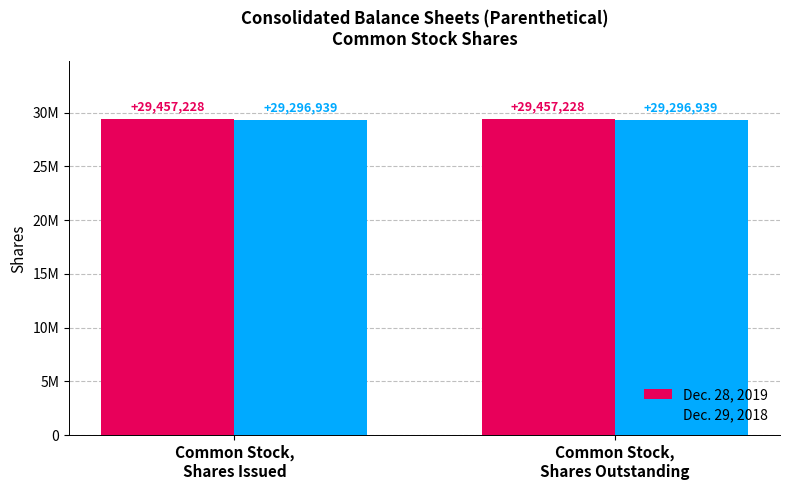

Rank the series by their maximum value, from highest to lowest.

Dec. 28, 2019, Dec. 29, 2018